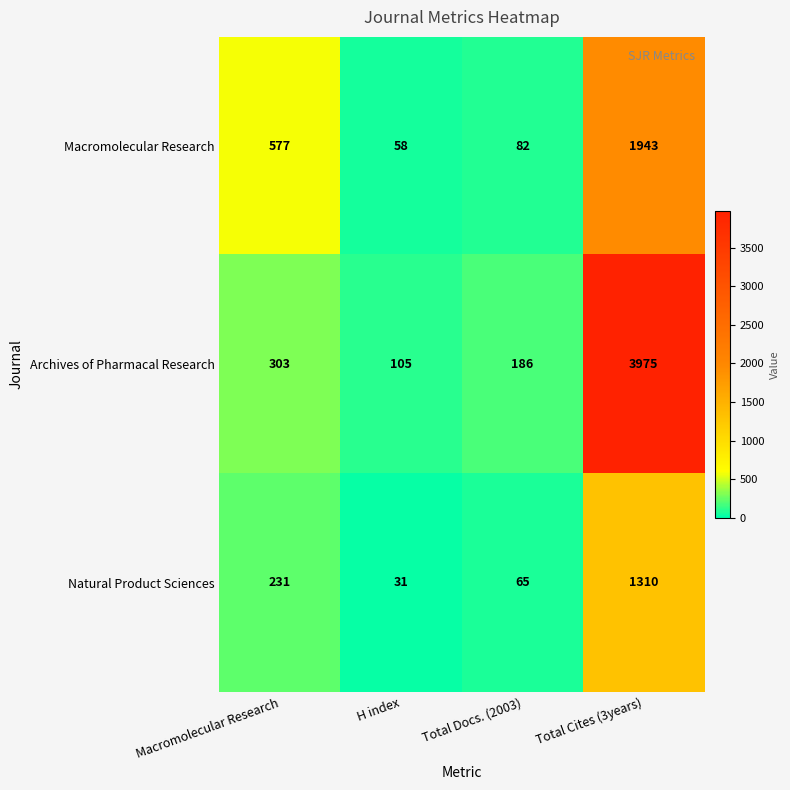

What is the difference between the maximum and minimum values in the Archives of Pharmacal Research series?

3870